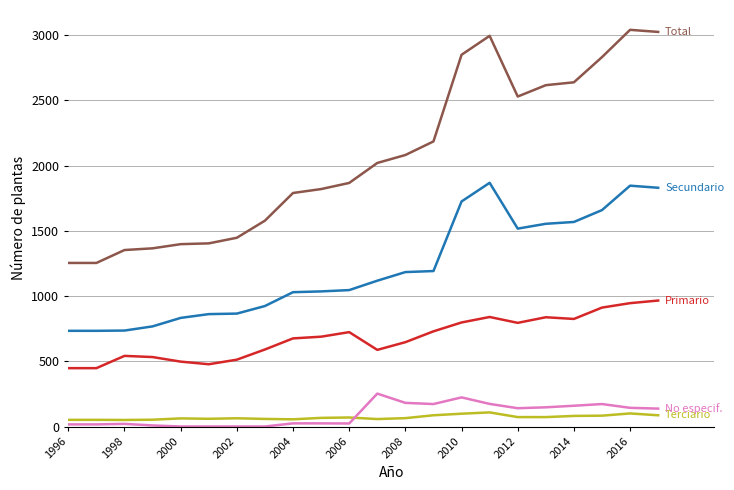

What is the greatest value displayed?

3041